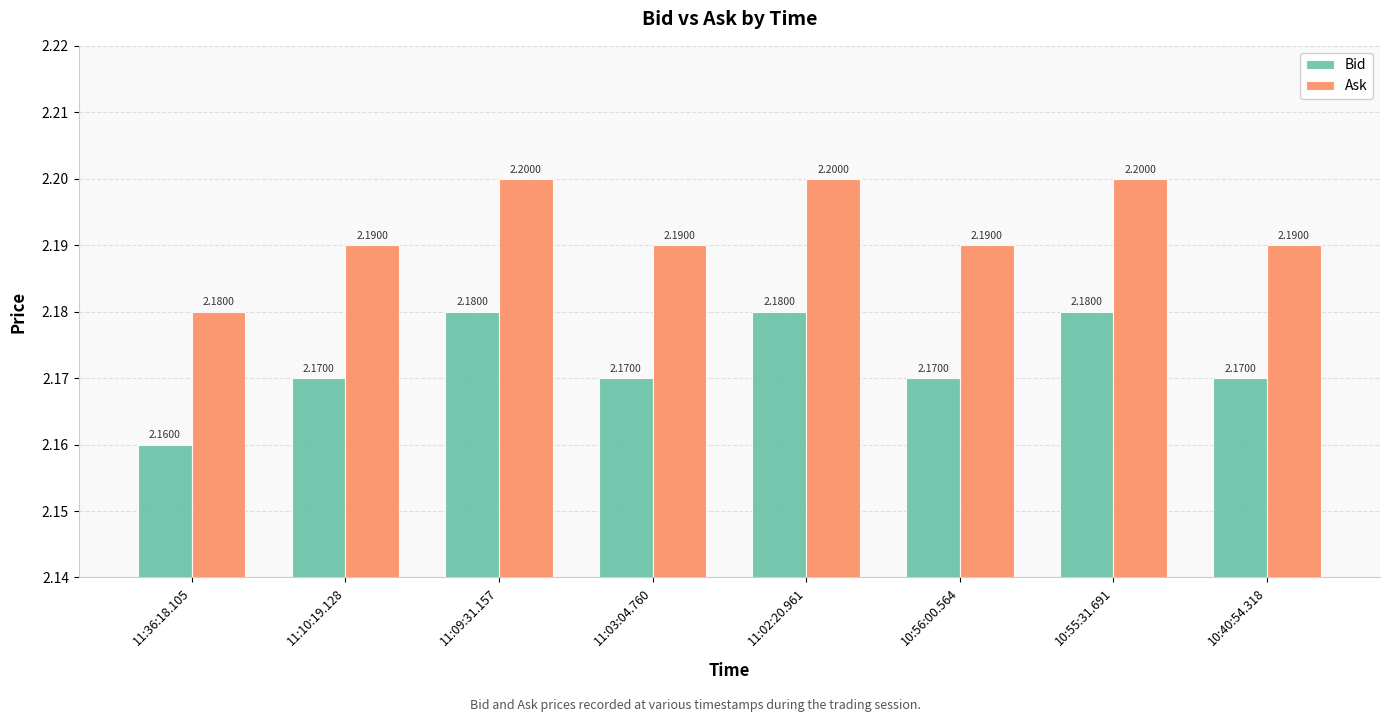

Reading left to right, what are all the values shown in this chart?

Bid: 2.2	2.2	2.2	2.2	2.2	2.2	2.2	2.2
Ask: 2.2	2.2	2.2	2.2	2.2	2.2	2.2	2.2